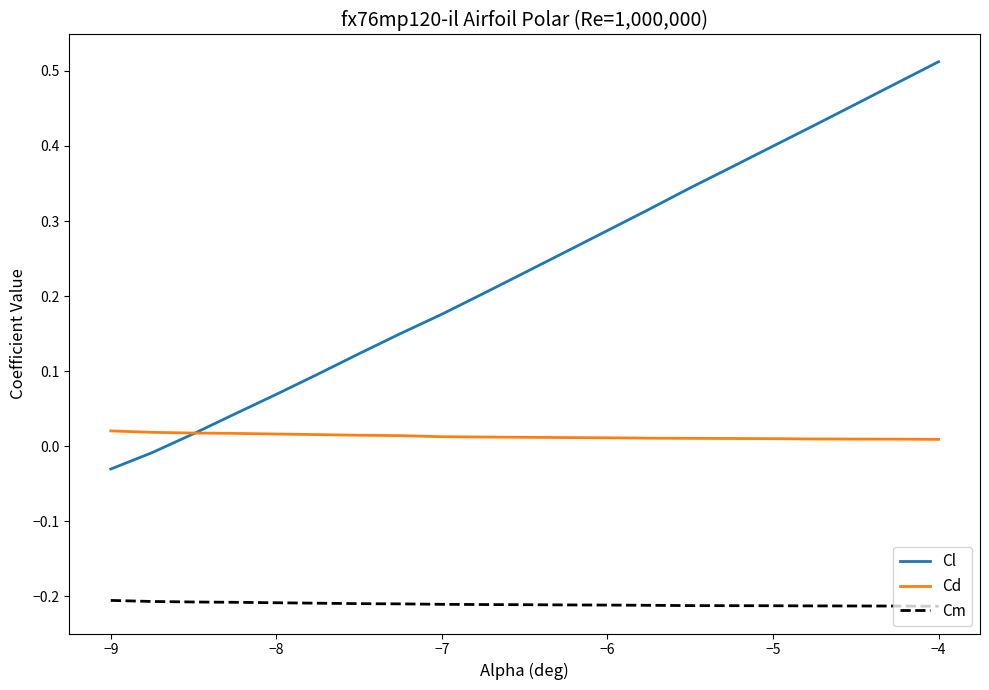

Does the chart have visible grid lines?

No